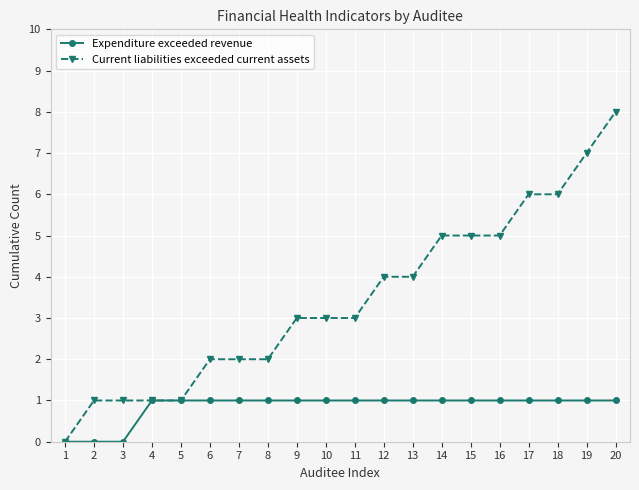

What is the spread (max minus min) of values at 14?

4